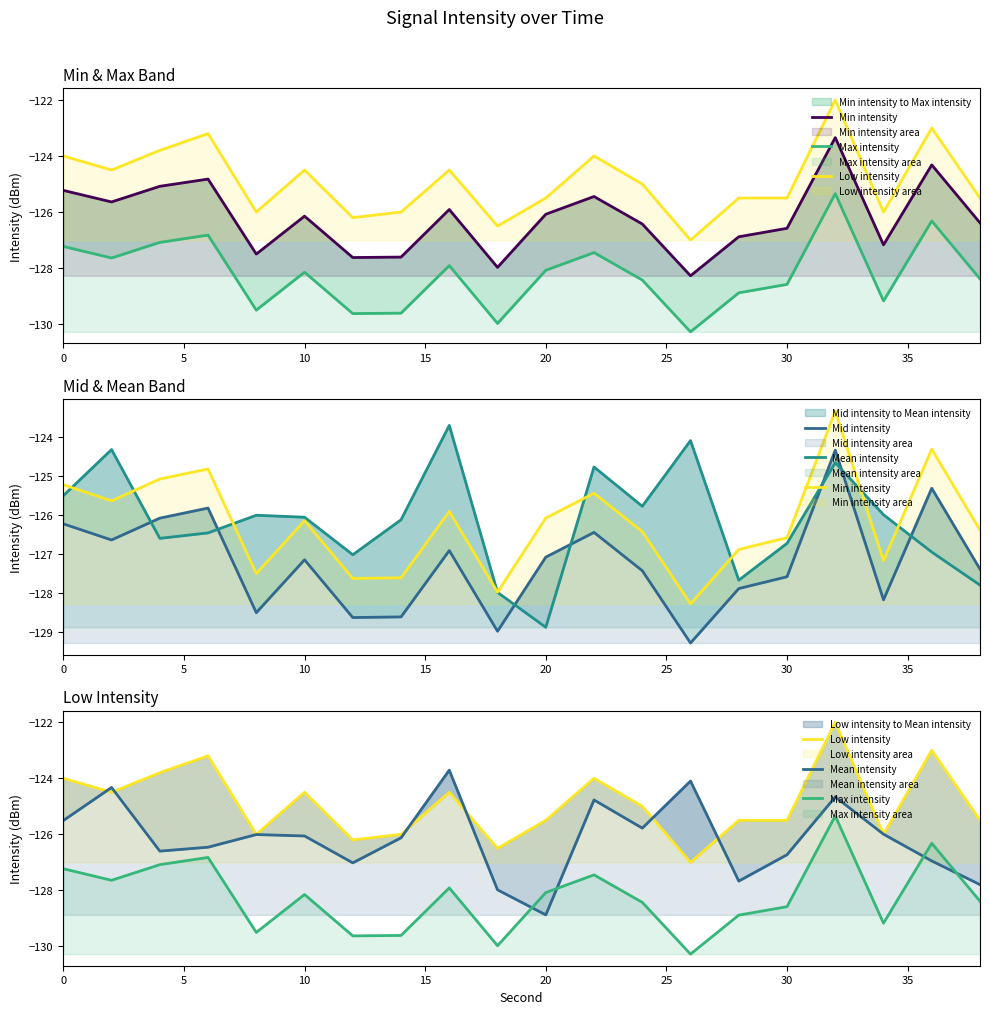

Count the number of categories in the chart.

20